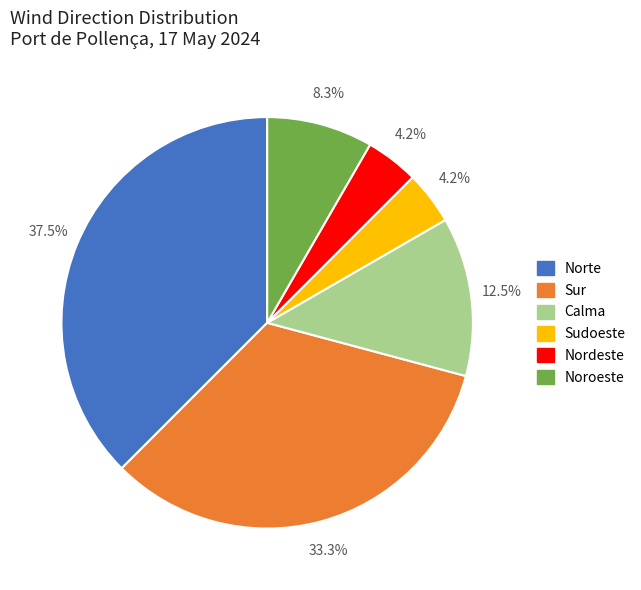

Approximately how many times larger is the value at Norte compared to Noroeste?

4.5